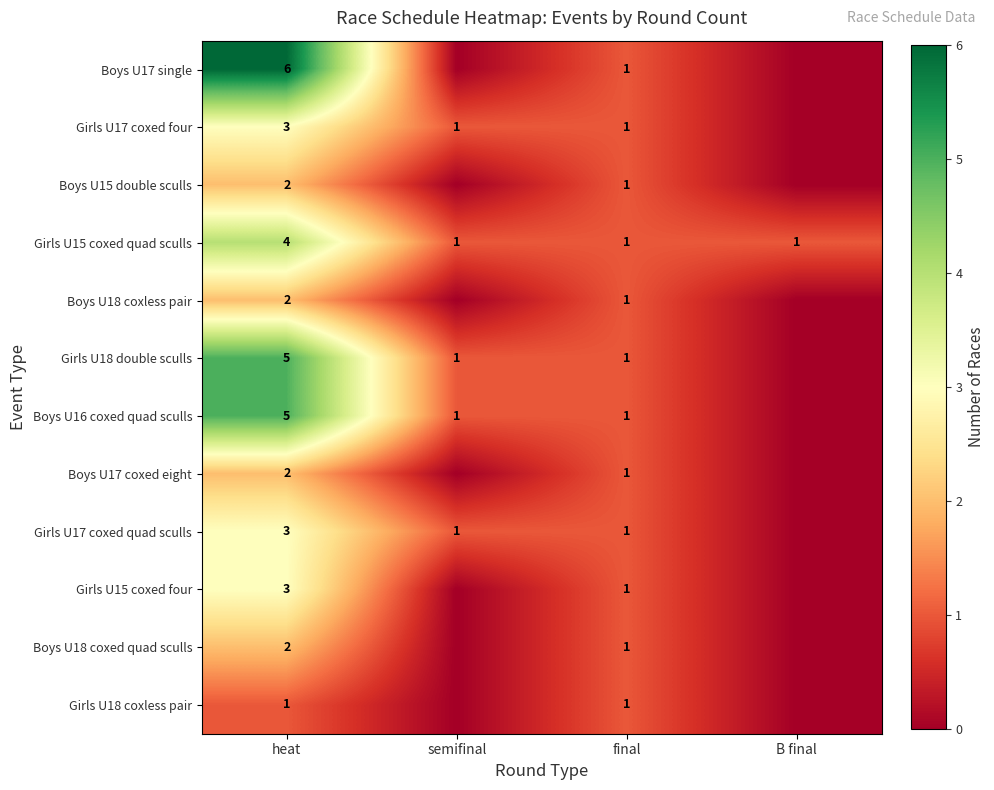

The value of Boys U18 coxless pair at final is 2. True or false?

False